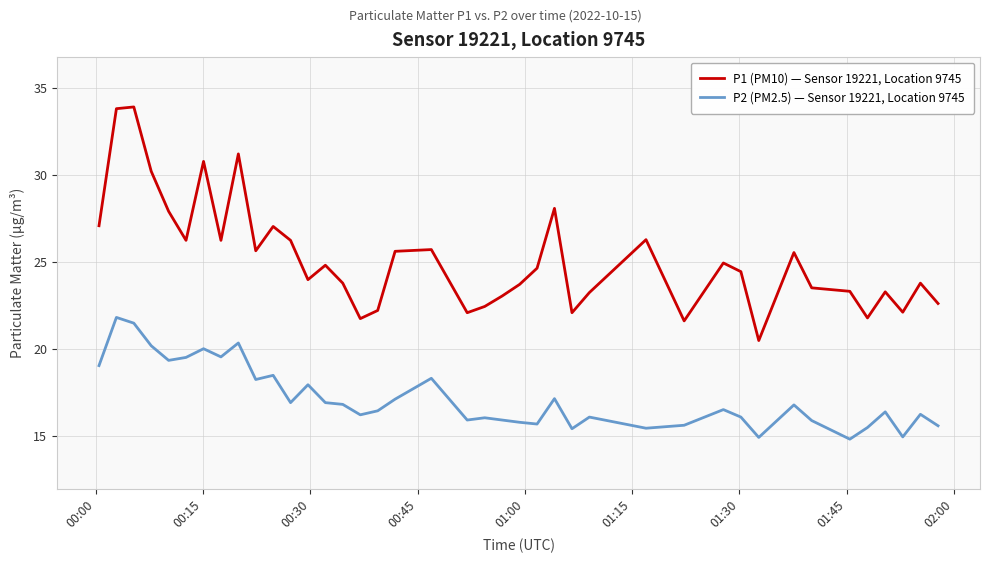

What is the maximum value for P2 (PM2.5) — Sensor 19221, Location 9745?

21.8